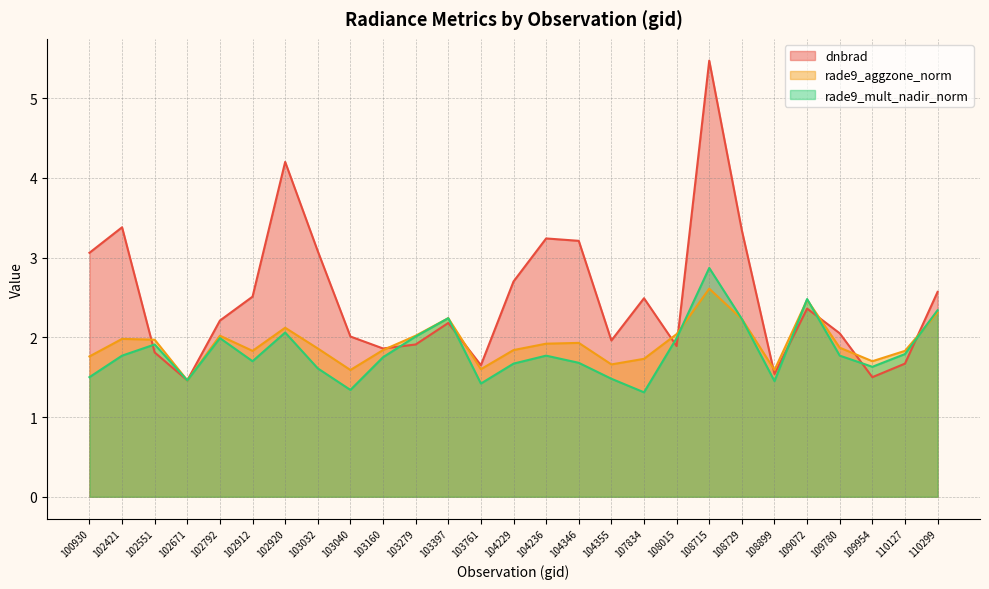

How many interior local peaks does the dnbrad series have?

7